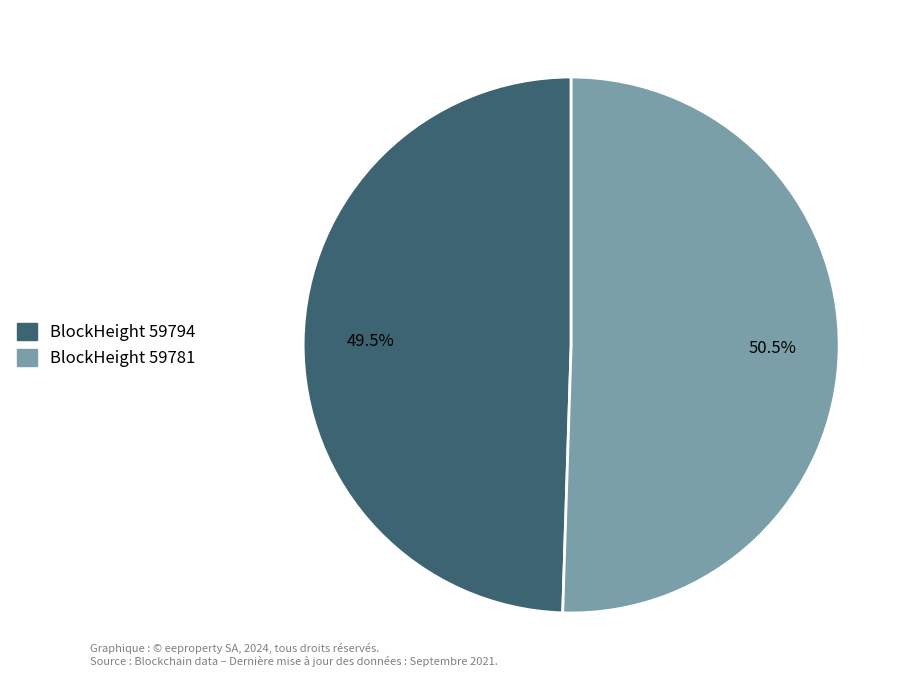

Is there any slice that represents more than half of the pie?

Yes